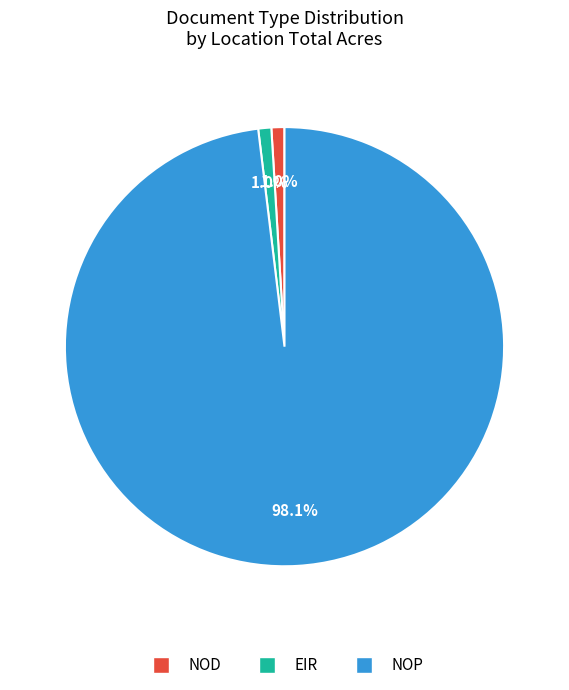

What percentage is the EIR slice, to the nearest percent?

1%